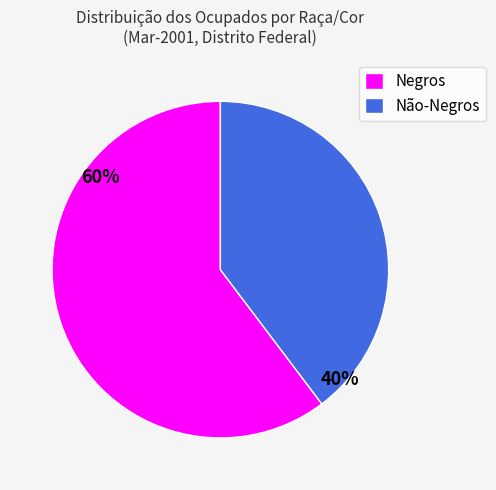

Is it true that Não-Negros is 40% of the pie?

True